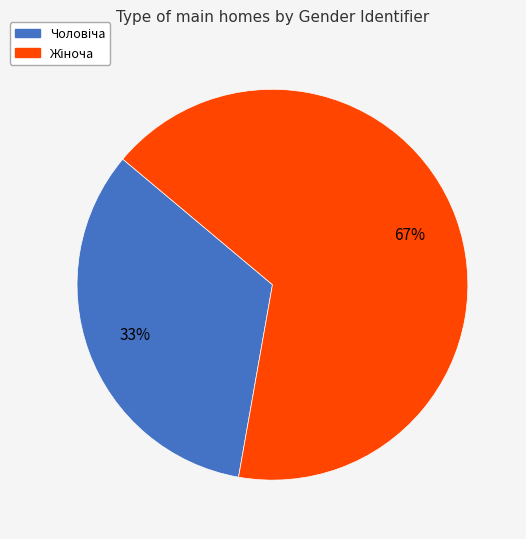

Count the number of slices in the pie.

2